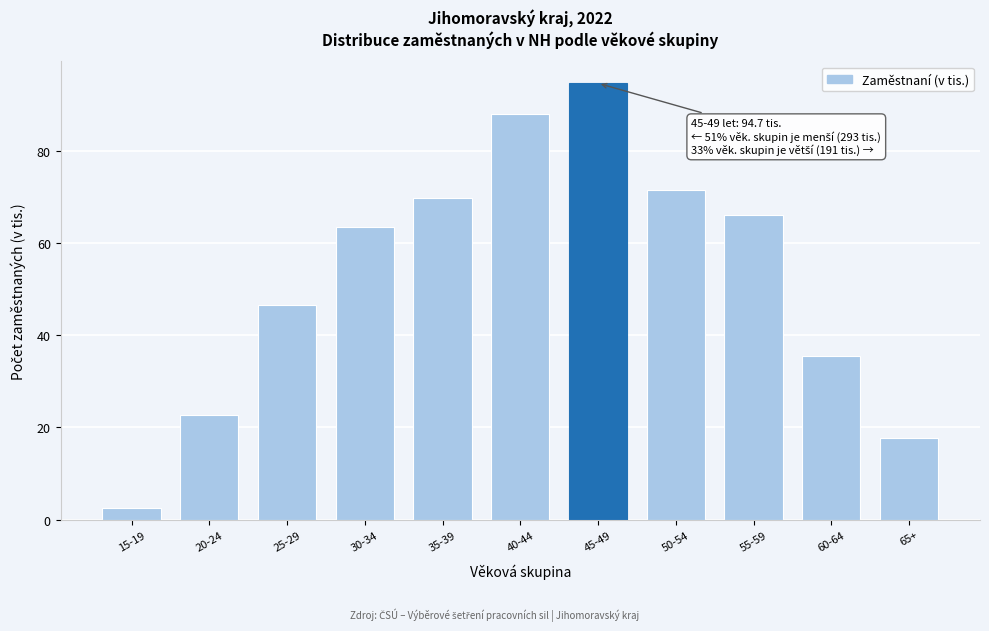

What position from the right is 40-44?

6